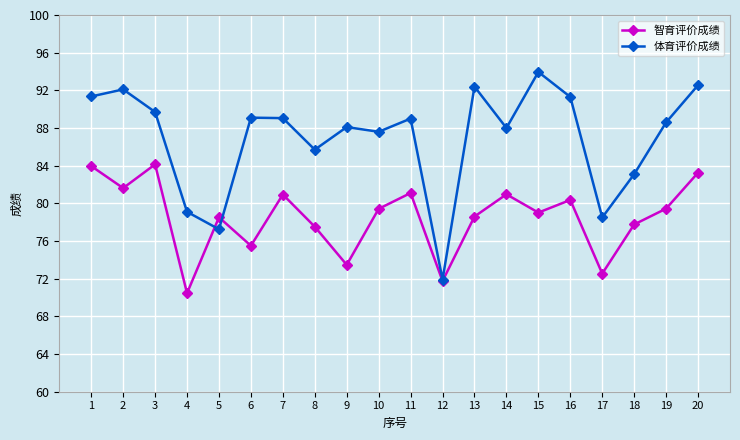

List the series in order of their overall mean, lowest first.

智育评价成绩, 体育评价成绩